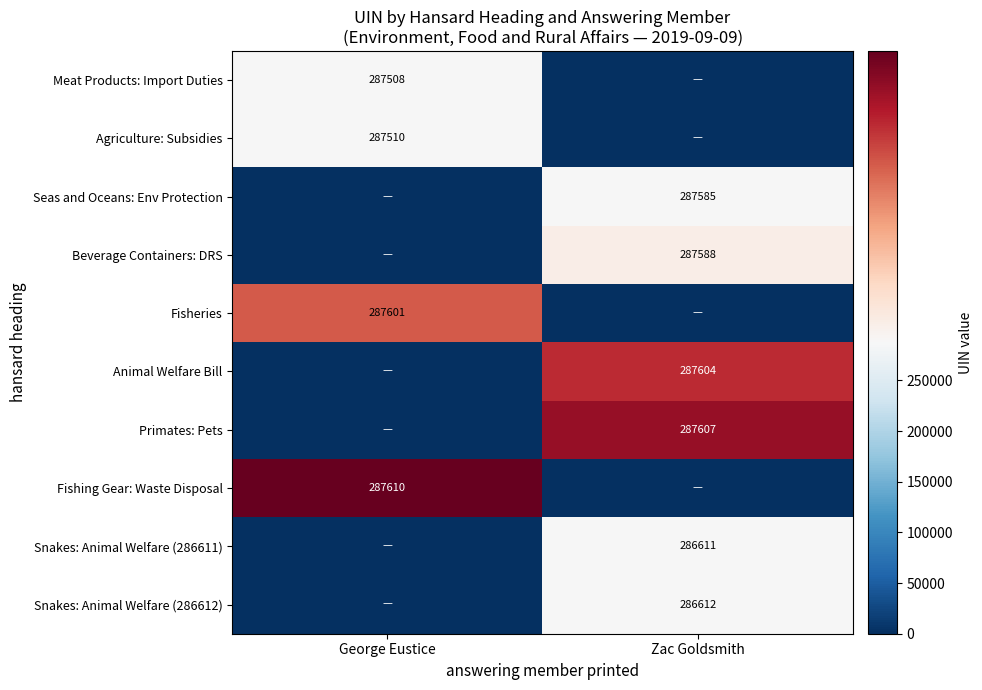

The value of Seas and Oceans: Env Protection at Zac Goldsmith is 287585. True or false?

True